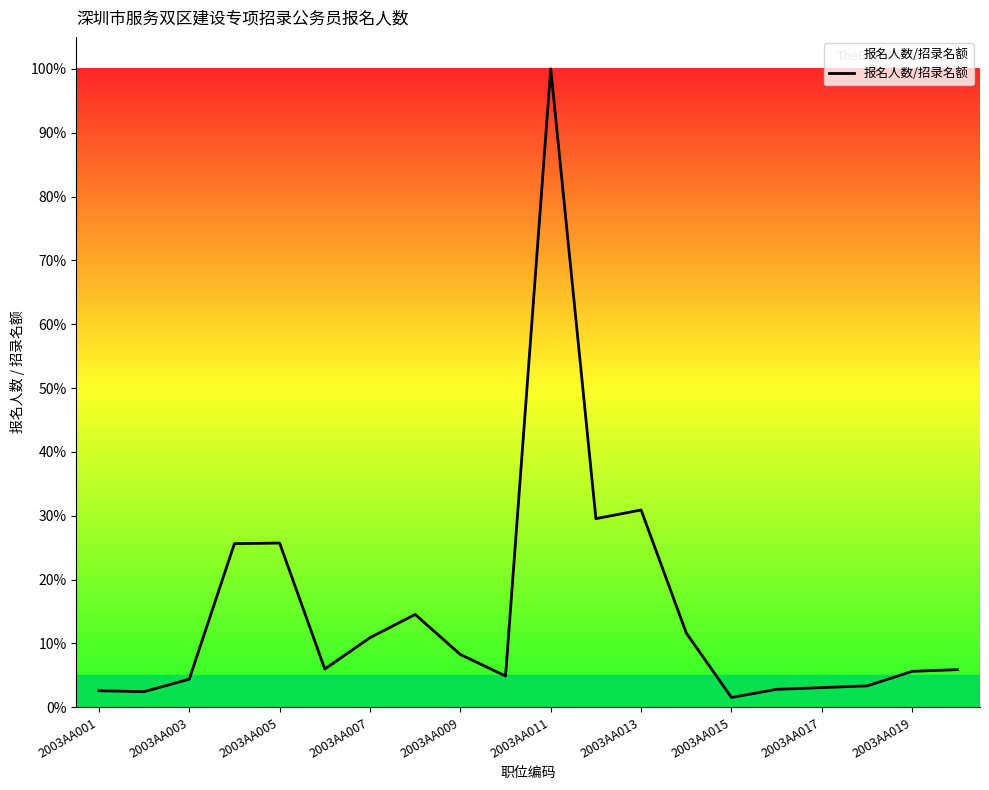

What is the difference between the maximum and minimum values?

98.5